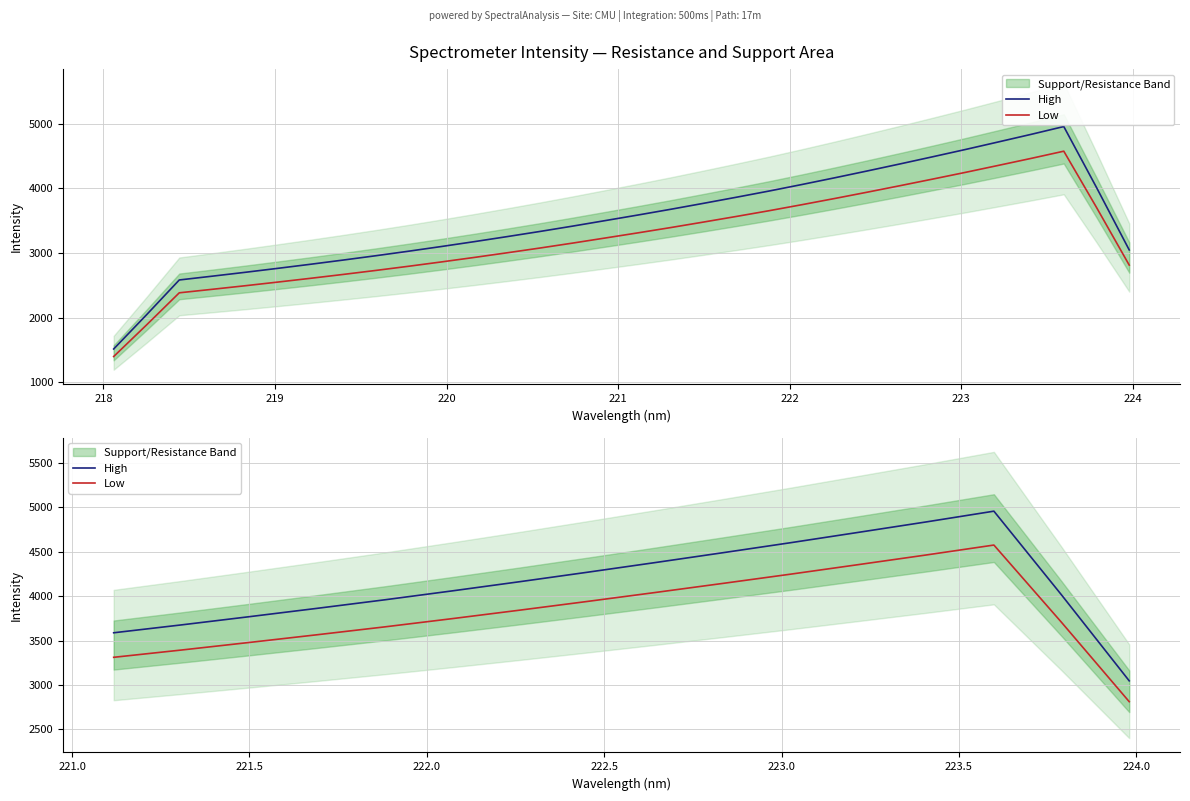

True or false: Low has a value of 2059.3 at 14.

False